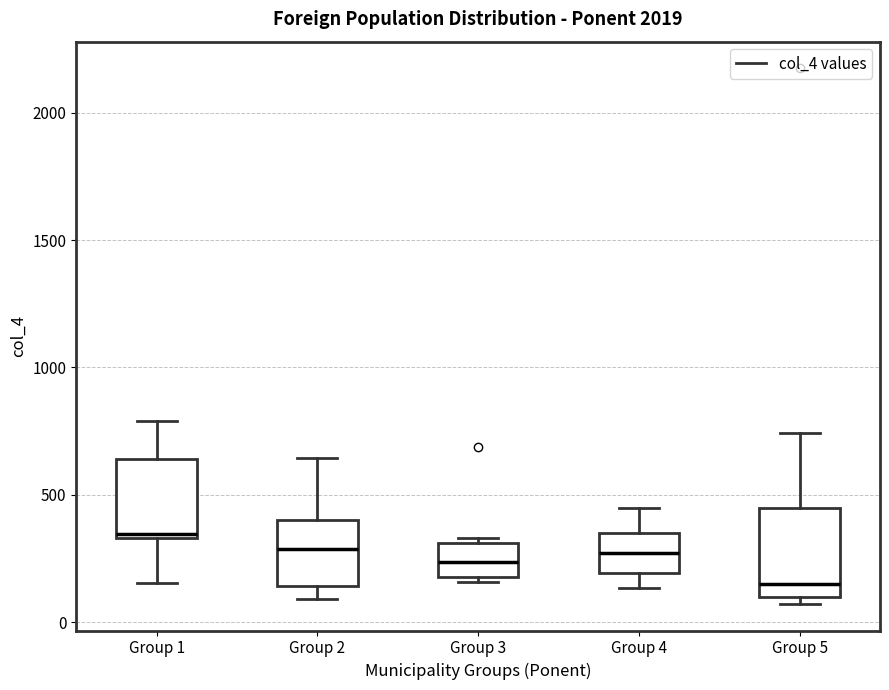

Reading left to right, read every box against the y-axis: the position of its median line, the range the box covers, and the ends of its whiskers. The values are not printed on the chart, so give them approximately, as read against the axis.

Group 1: median 350, box 350 to 650, whiskers 150 to 800
Group 2: median 300, box 150 to 400, whiskers 100 to 650
Group 3: median 250, box 200 to 300, whiskers 150 to 350
Group 4: median 250, box 200 to 350, whiskers 150 to 450
Group 5: median 150, box 100 to 450, whiskers 50 to 750